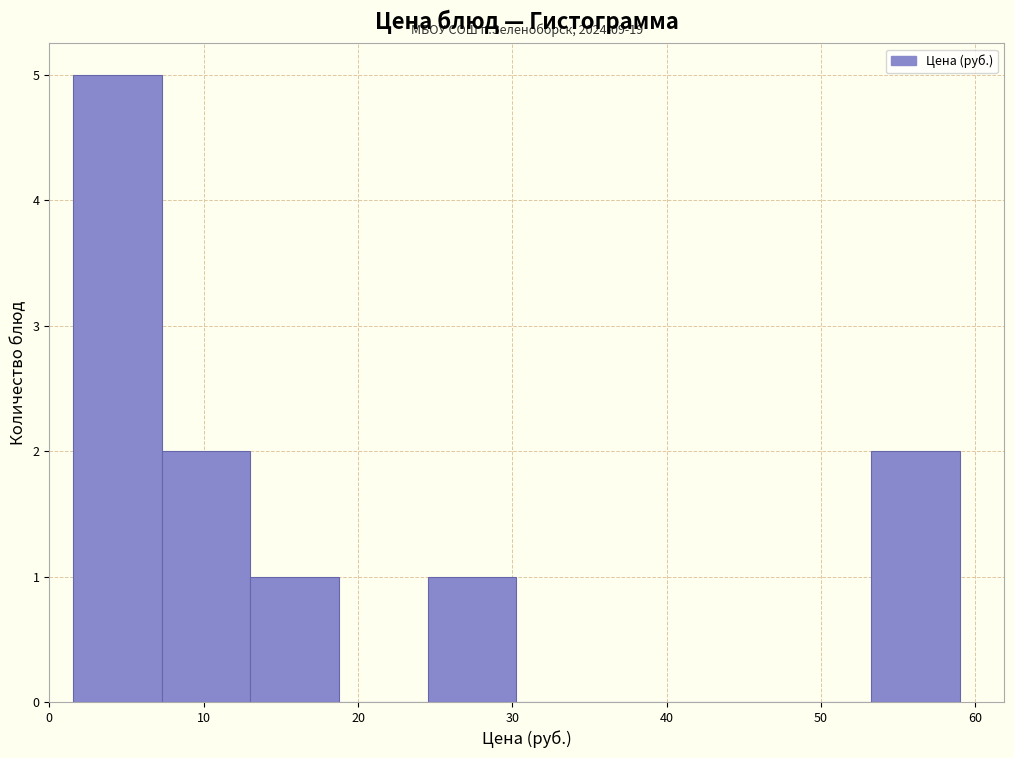

Which range on the x-axis has the tallest bar?

2 to 7